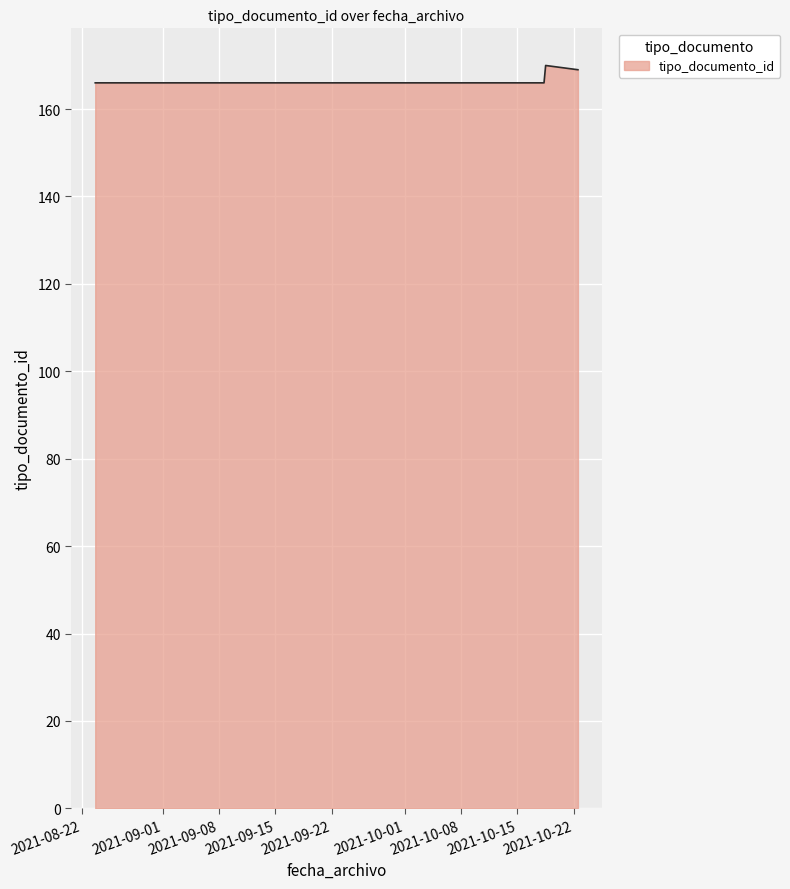

What is the difference between the maximum and minimum values?

4.0